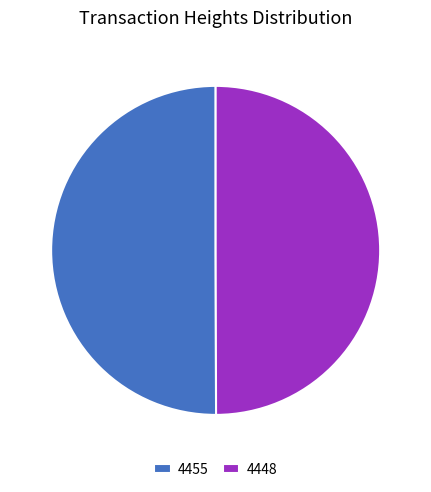

Is the sum of 4455 and 4448 greater than half?

Yes